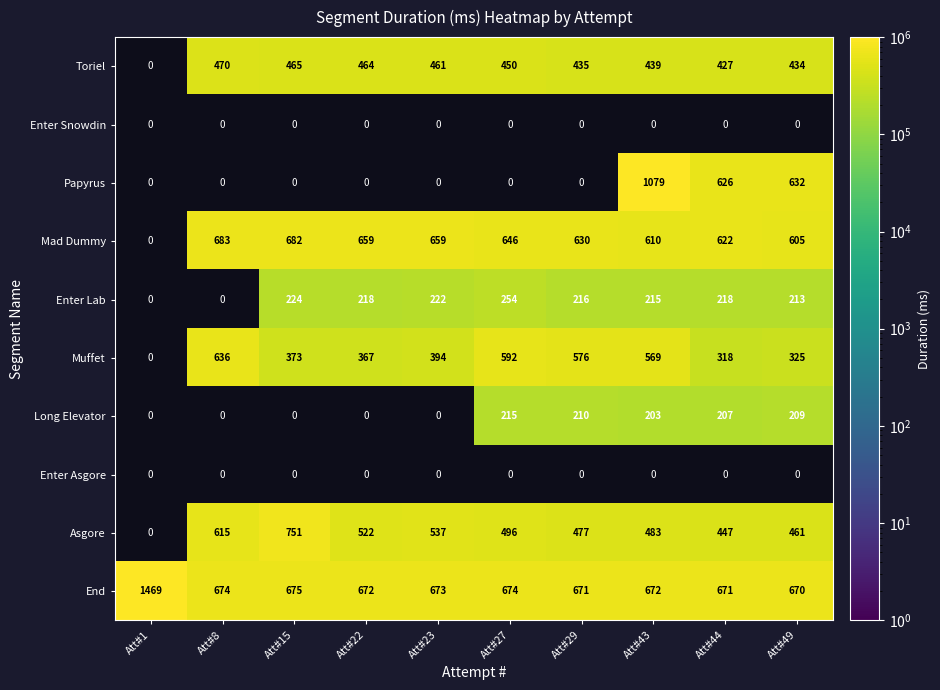

Which series has the largest total across all categories?

End